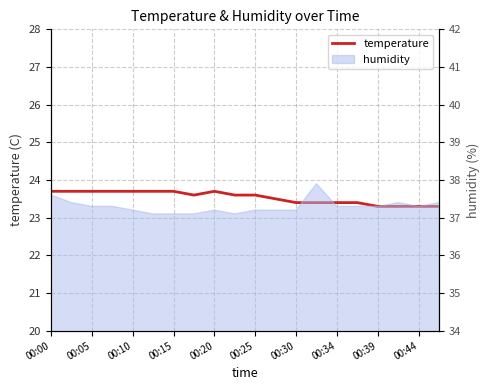

What is the smallest value displayed?

23.3